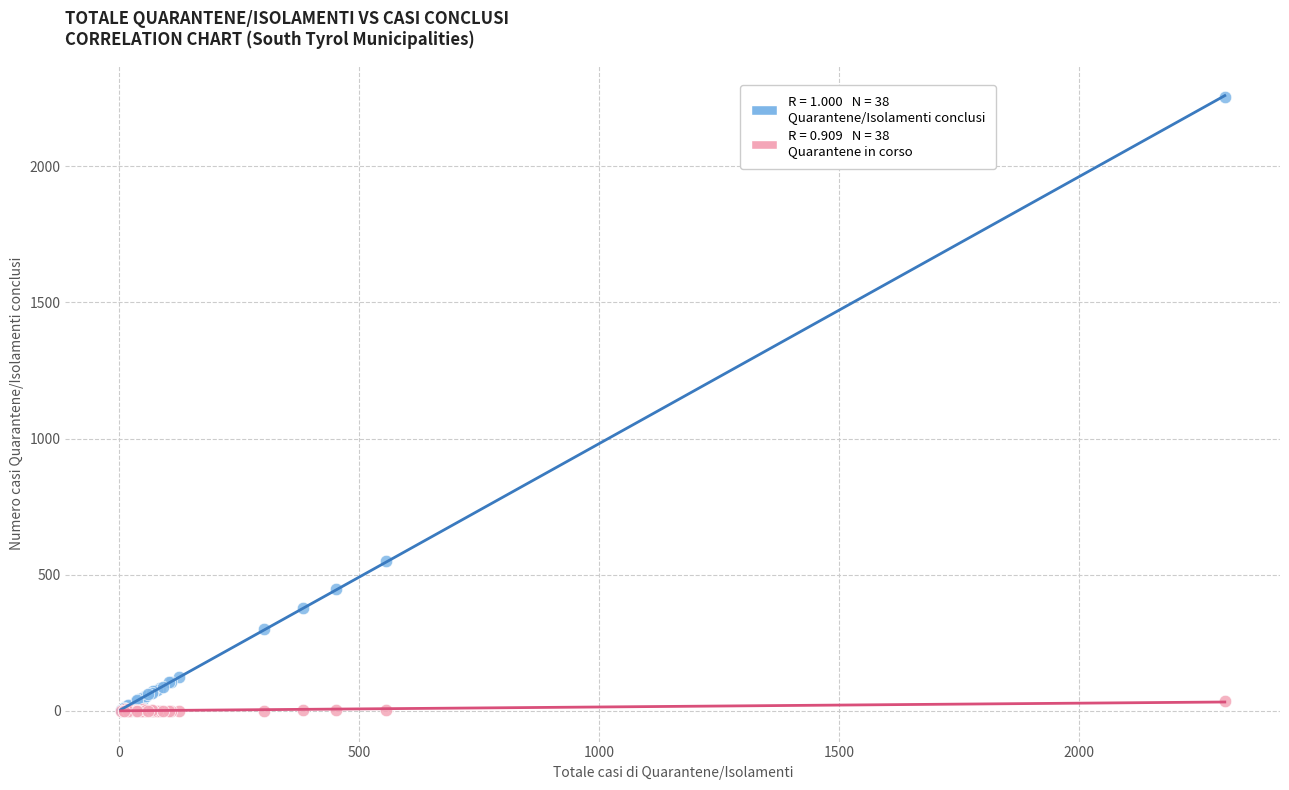

Across all series, what Y value is closest to 1128?

552